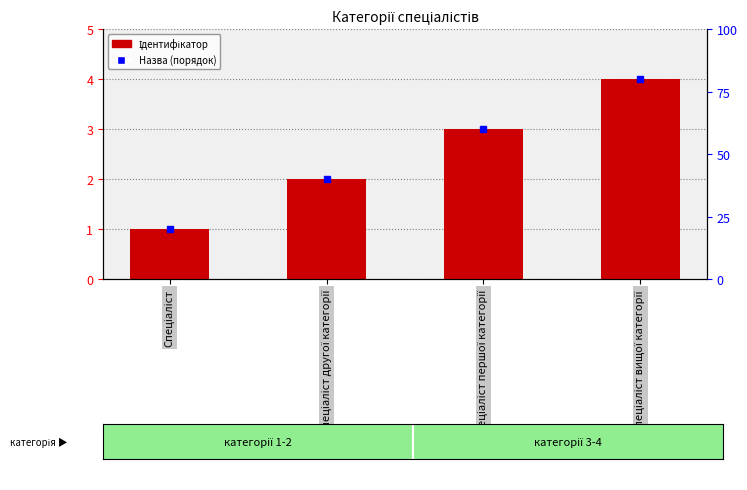

List the labels in order of value, smallest first.

Спеціаліст, Спеціаліст другої категорії, Спеціаліст першої категорії, Спеціаліст вищої категорії